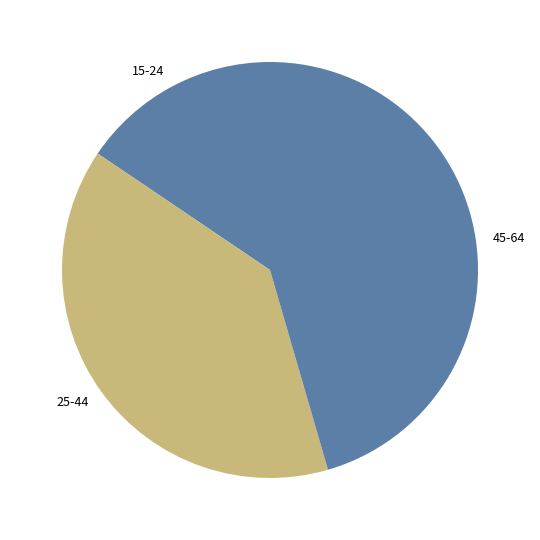

Is there a majority slice in this chart?

No